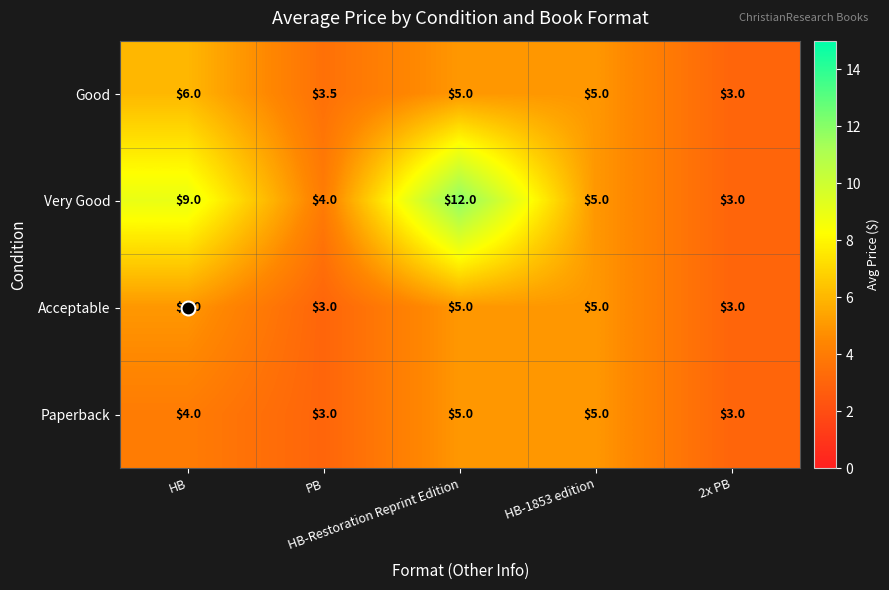

Between HB and 2x PB, which series saw the biggest shift?

Very Good